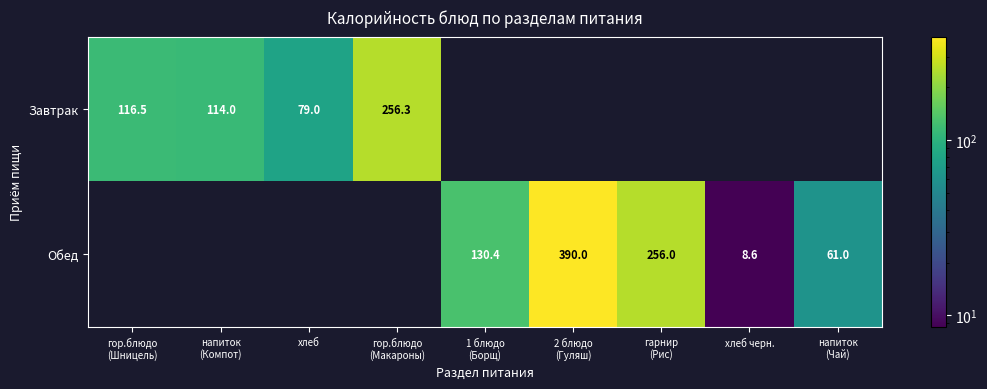

Which series has the widest spread of values?

Обед